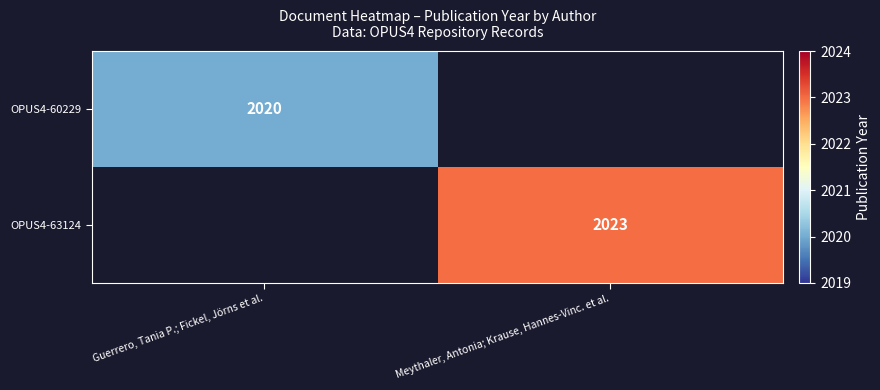

What is the total value across all series at Guerrero, Tania P.; Fickel, Jörns et al.?

2020